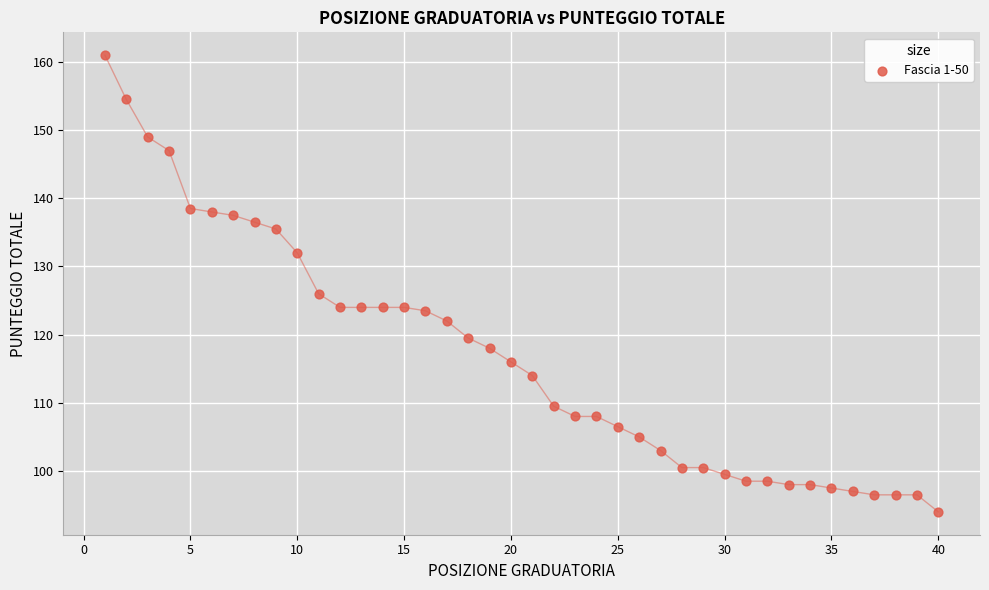

What Y value in the scatter plot is closest to 127?

126.0